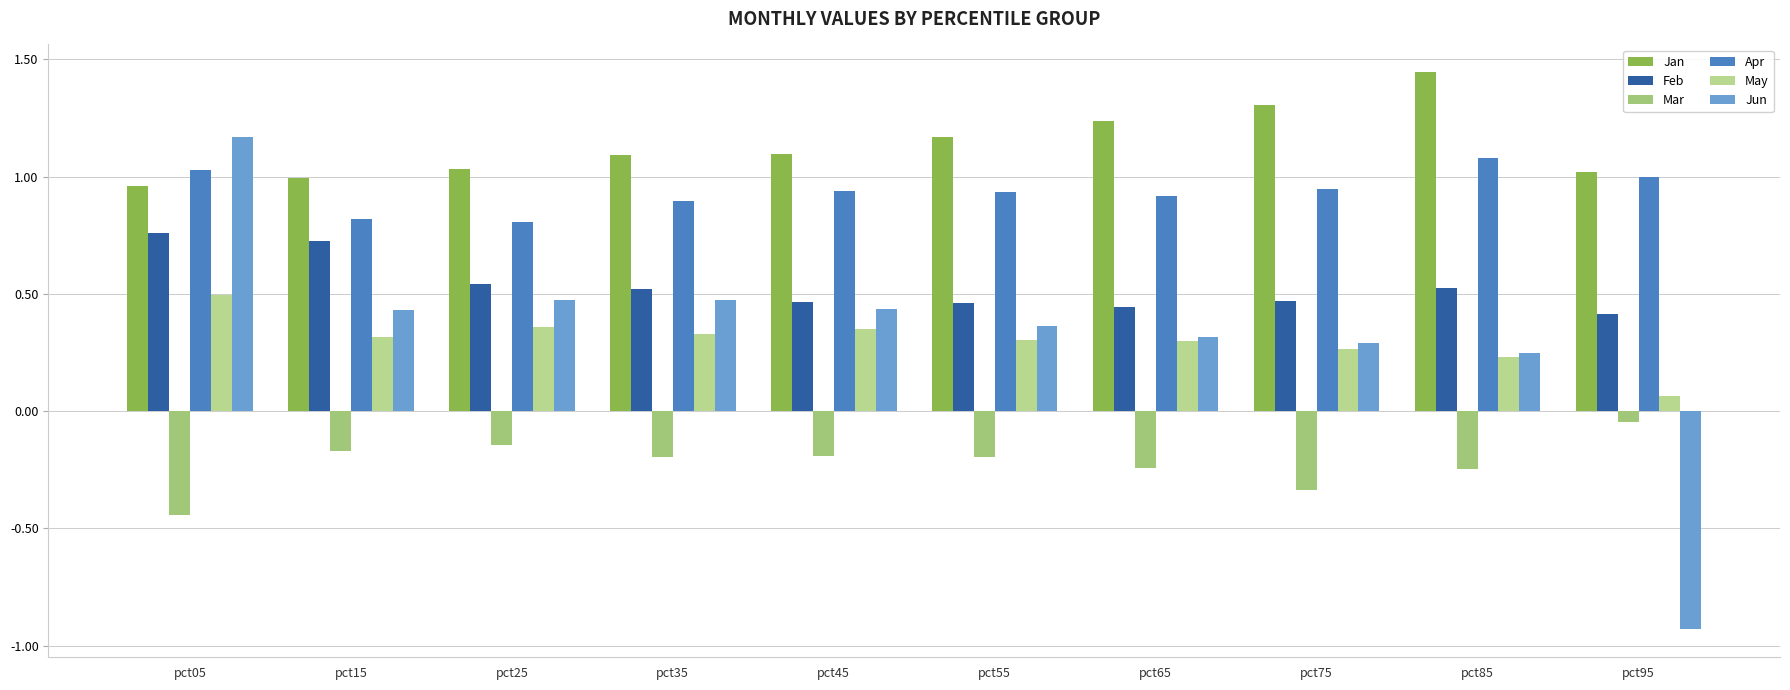

How many bars are there in total?

60